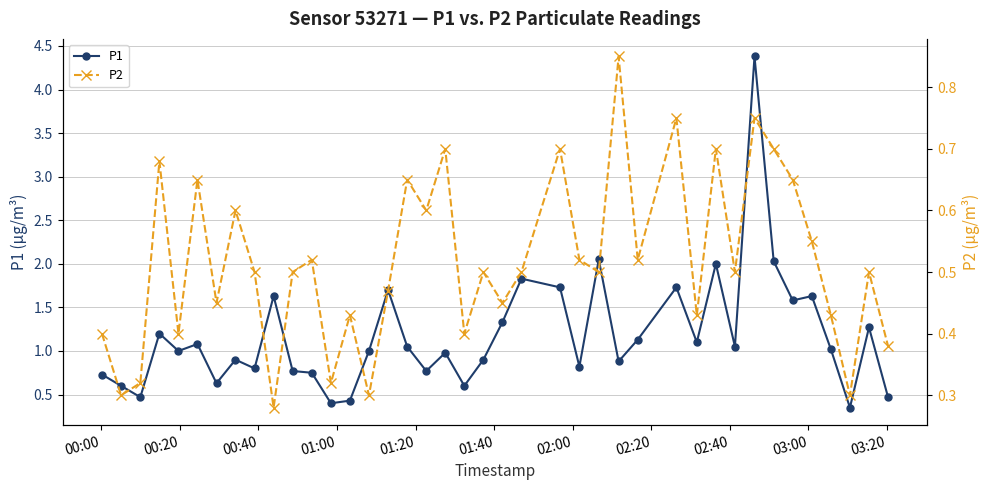

True or false: P1 has more than 0 points higher than both neighbors.

True